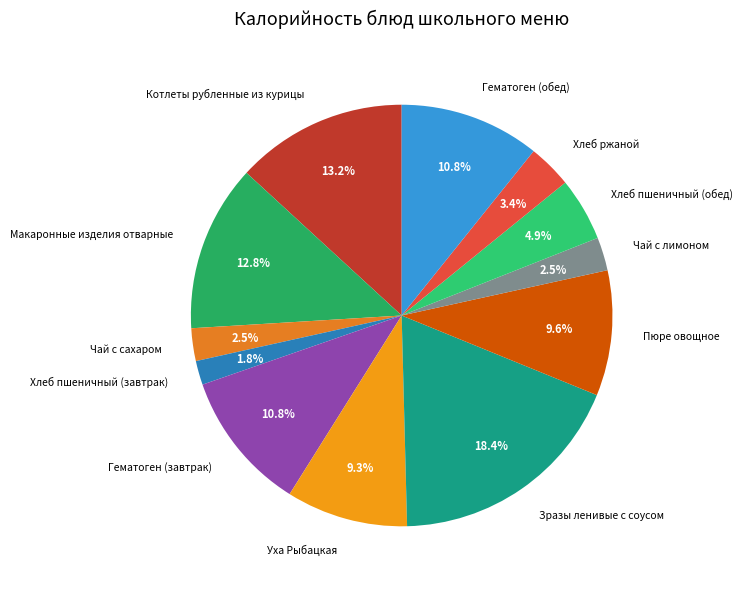

To the nearest percent, what portion does Пюре овощное represent?

10%